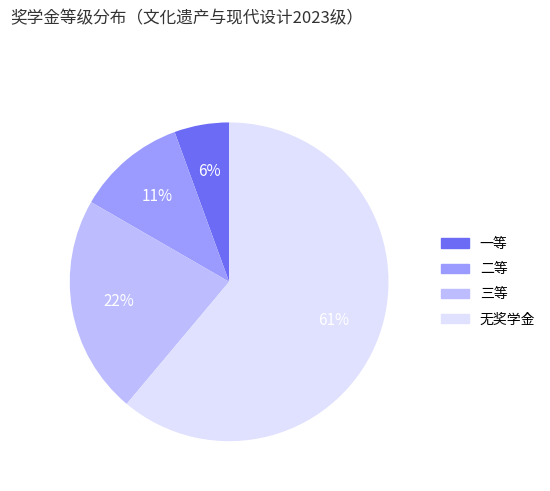

To the nearest percent, what is the average slice percentage?

25%